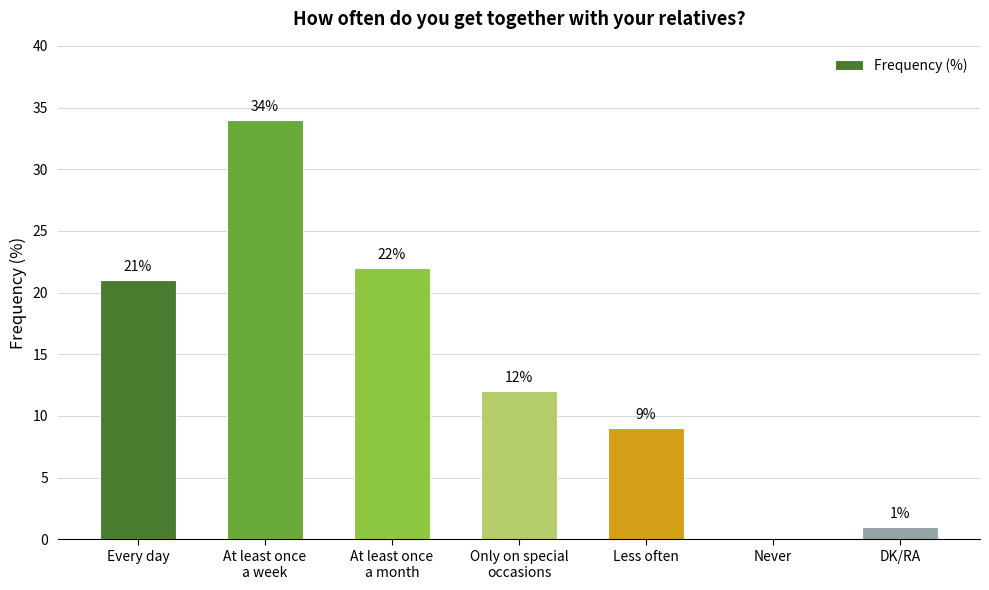

What is the change in value from Less often to Never?

-9